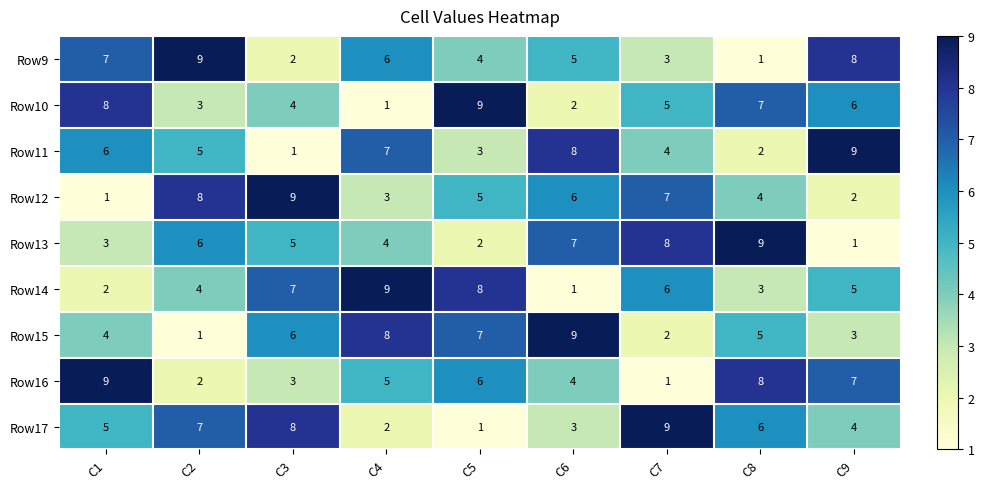

List the labels in order of Row11 value, smallest first.

C3, C8, C5, C7, C2, C1, C4, C6, C9